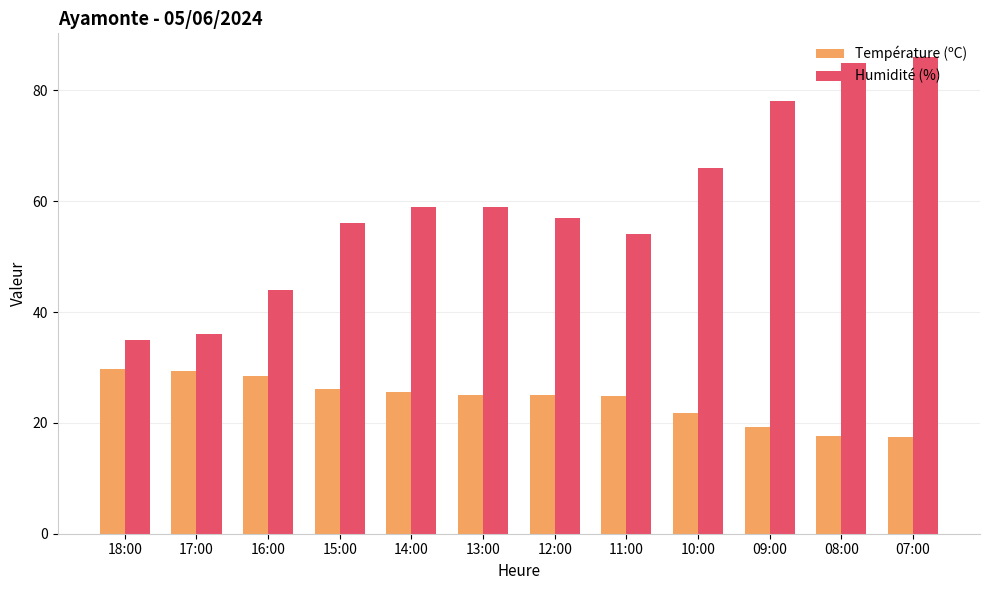

At how many categories does at least one series exceed 71?

3